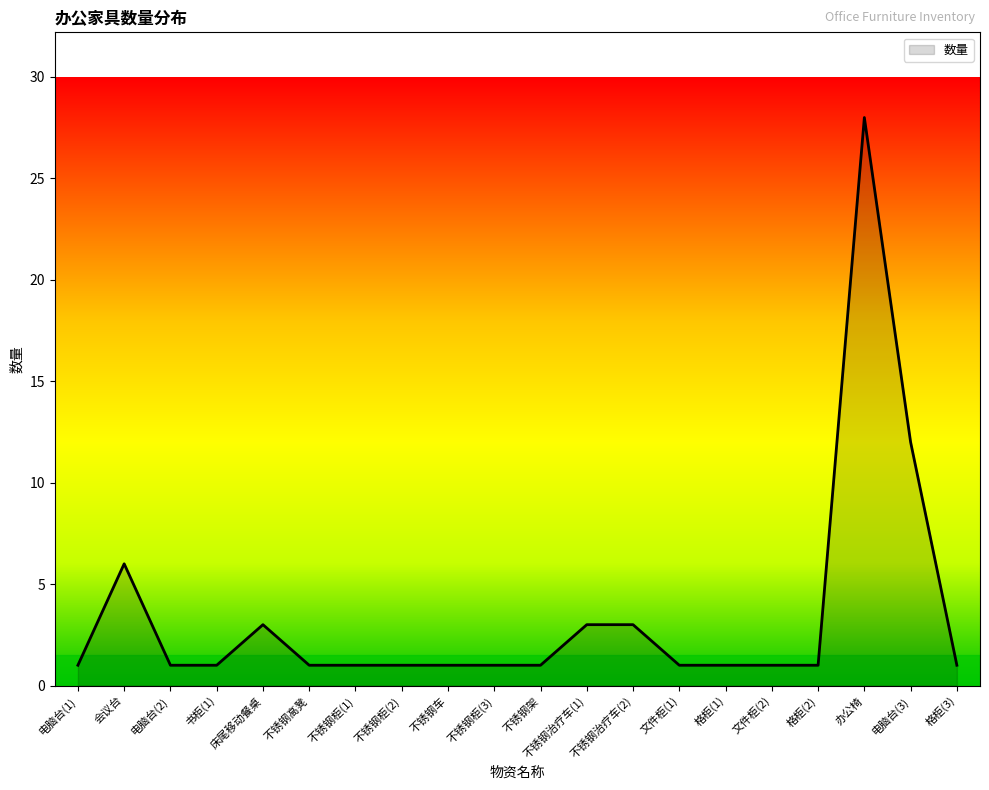

Reading left to right, transcribe all the data shown in this chart.

1	6	1	1	3	1	1	1	1	1	1	3	3	1	1	1	1	28	12	1